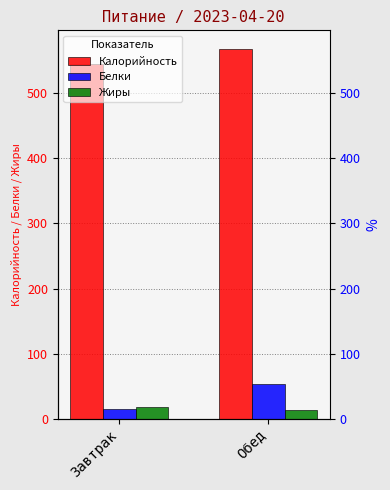

What is the total value across all series at Обед?

636